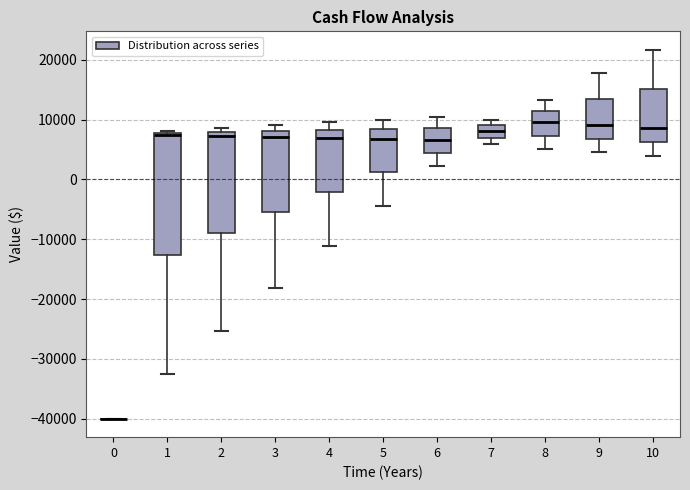

Comparing the boxes themselves (not the whiskers), which one is the tallest?

1